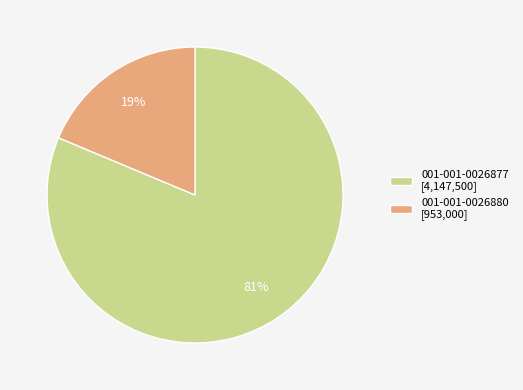

Does any single category account for the majority?

Yes